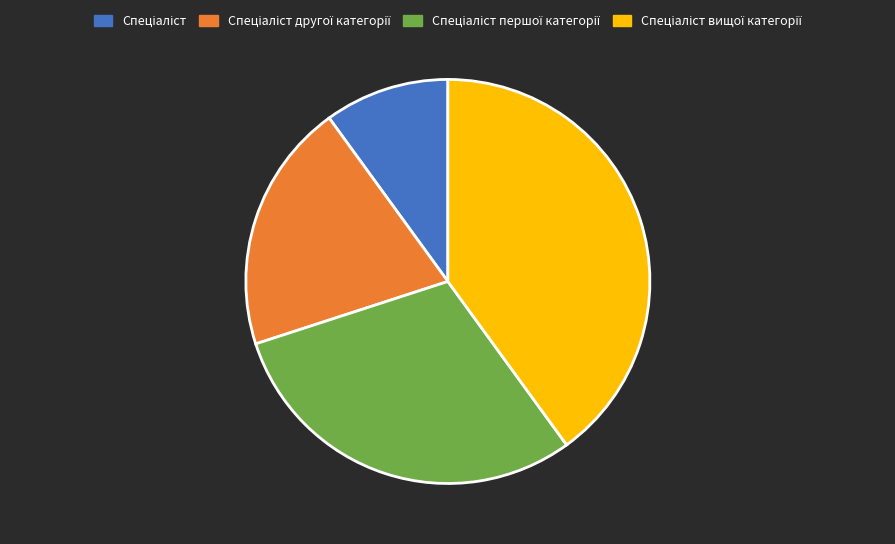

Does any single category account for the majority?

No